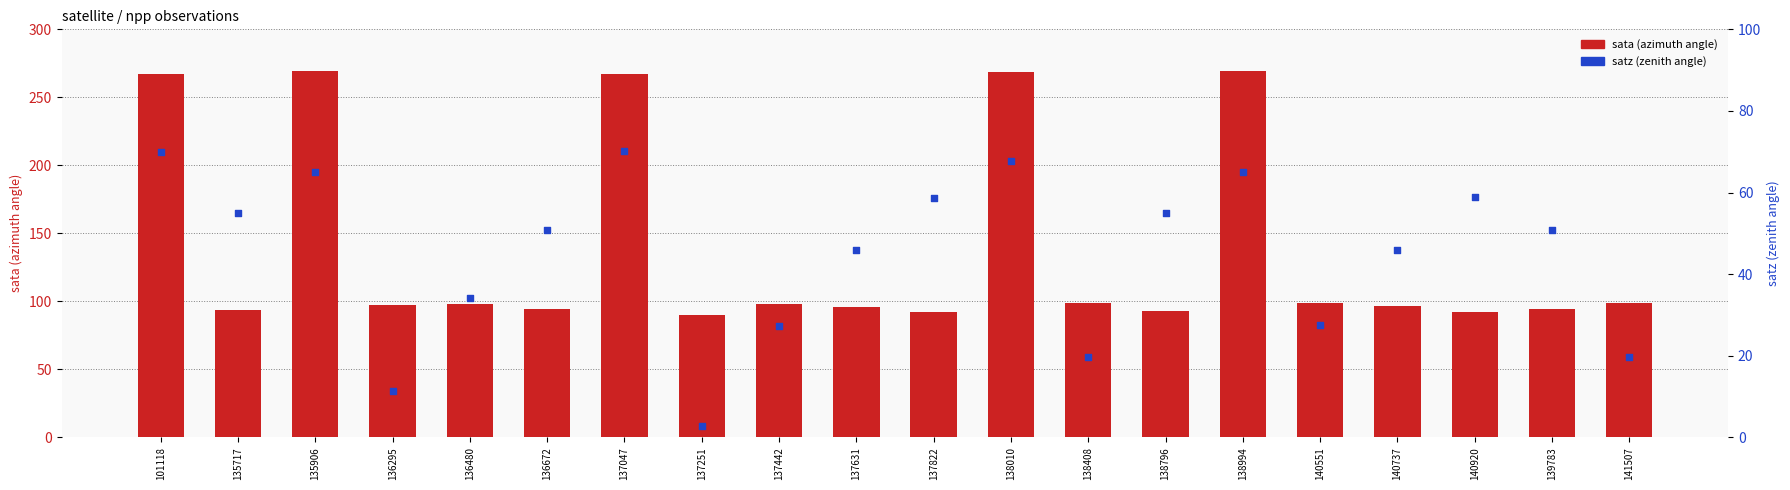

Which series contains the highest Y value?

sata (azimuth angle)